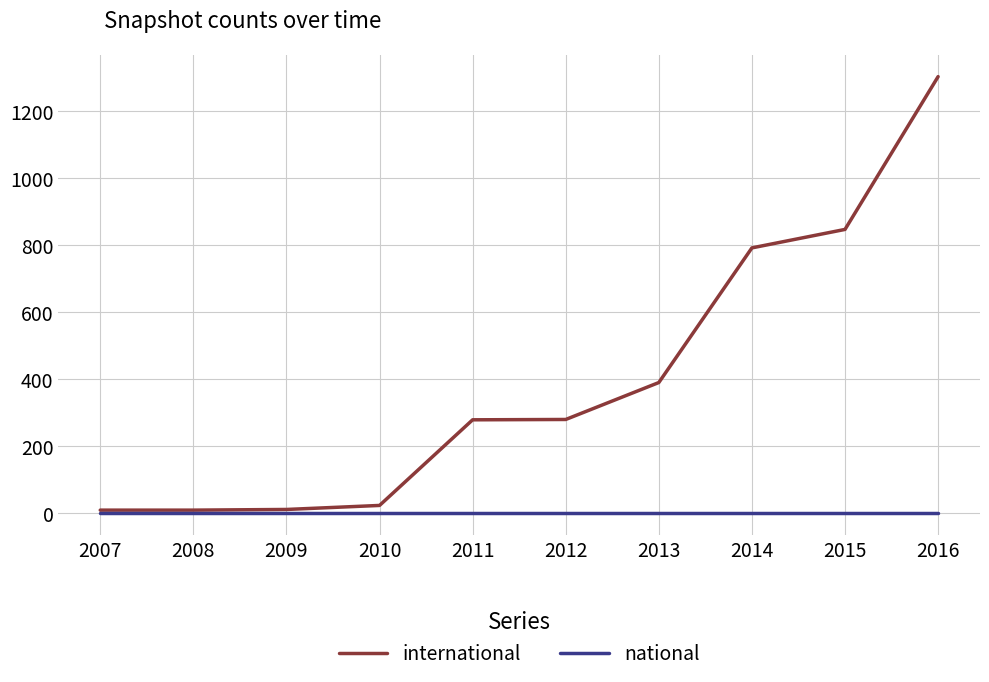

Is the value of international at 2012 greater than the value of national at 2015?

Yes